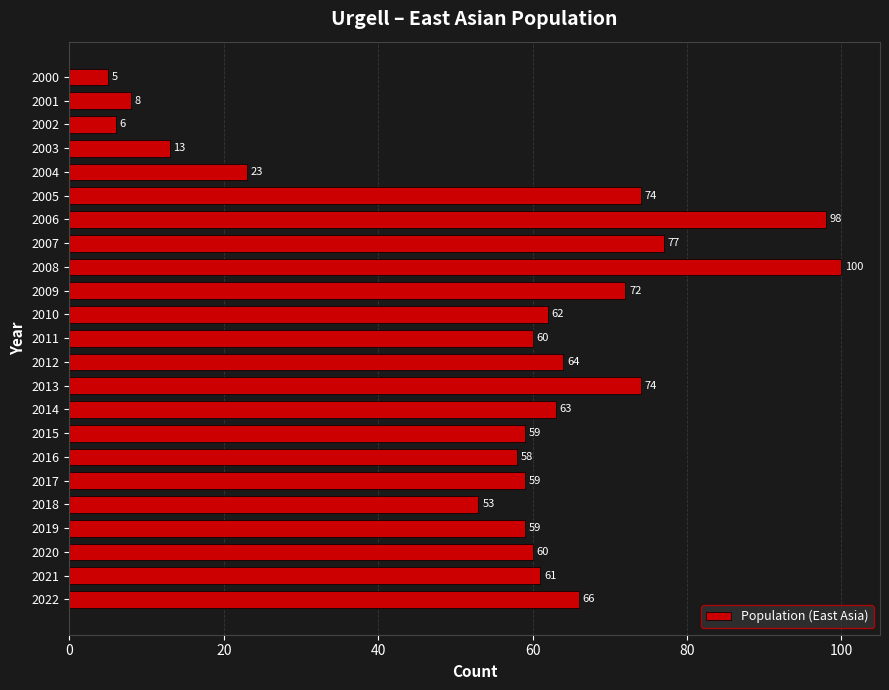

What is the maximum value shown in the chart?

100